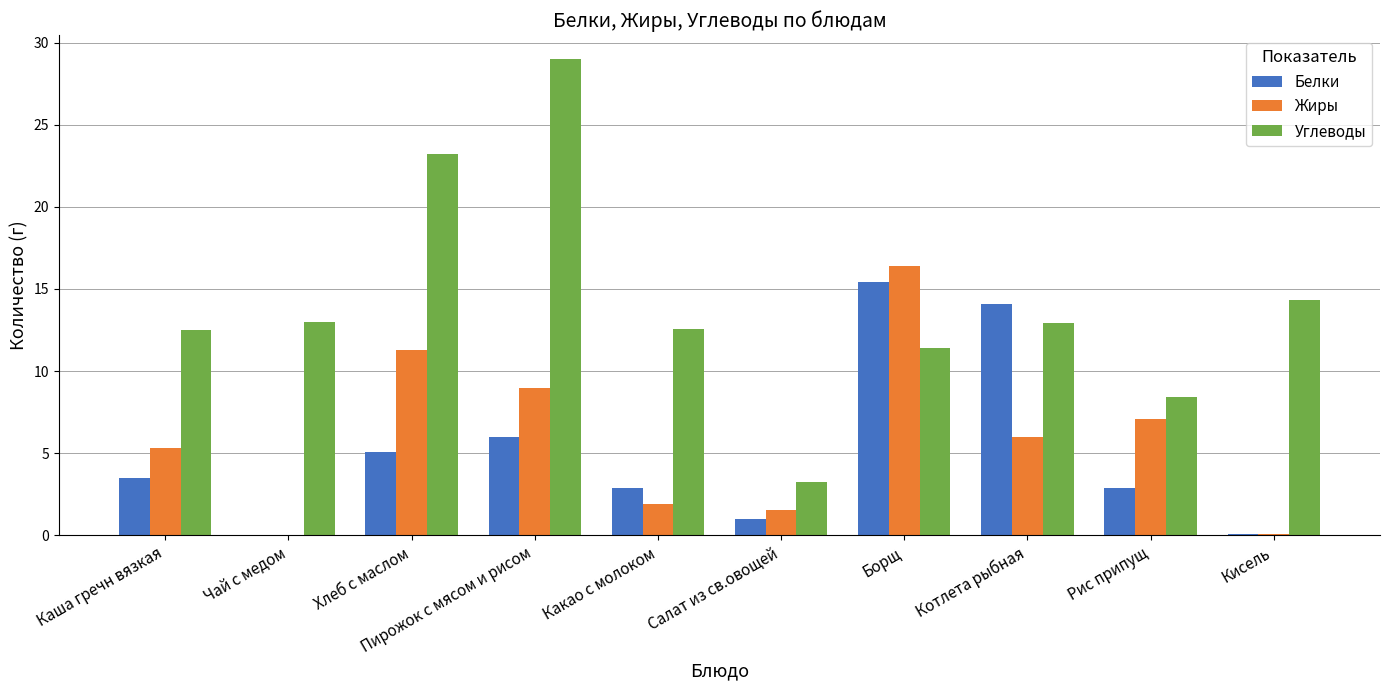

The Белки series shows 27.4 at Борщ. True or false?

False